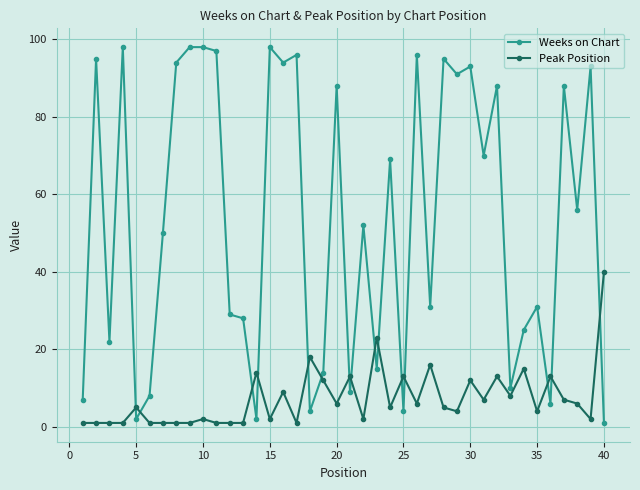

List the series in order of their peak value, highest first.

Weeks on Chart, Peak Position